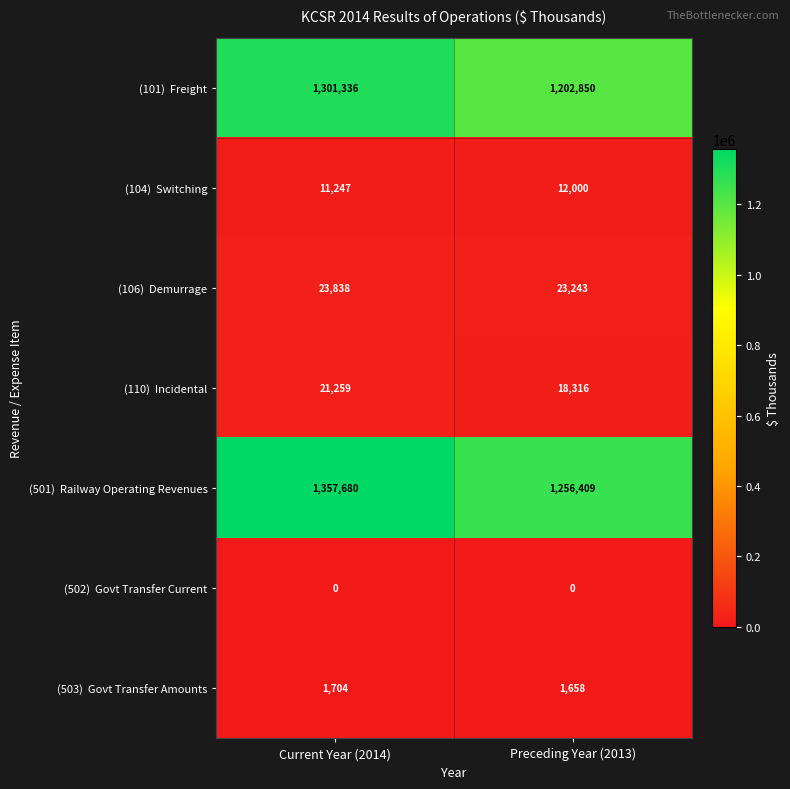

What is the total value across all series at Current Year (2014)?

2717064